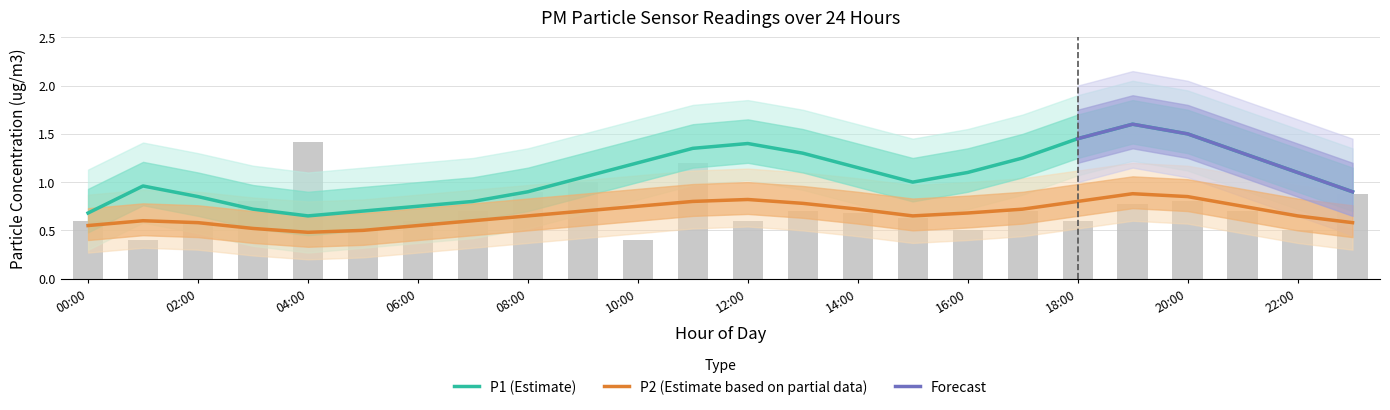

The value of P1 at 13:00 is 0.9. True or false?

False